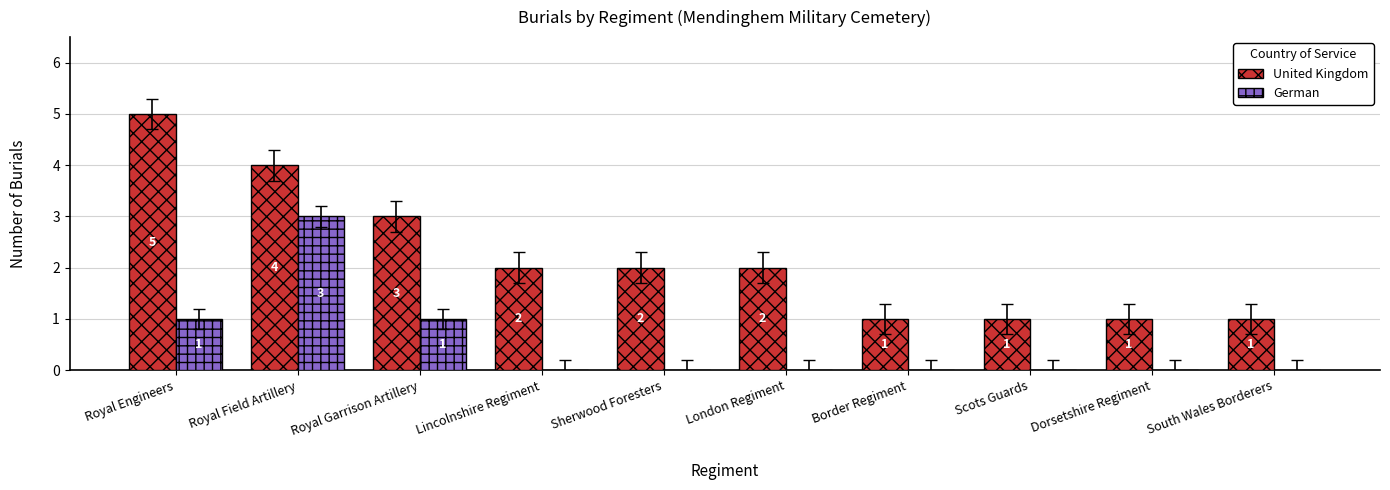

Reading left to right, list all the values displayed in this chart.

United Kingdom: Royal Engineers=5	Royal Field Artillery=4	Royal Garrison Artillery=3	Lincolnshire Regiment=2	Sherwood Foresters=2	London Regiment=2	Border Regiment=1	Scots Guards=1	Dorsetshire Regiment=1	South Wales Borderers=1
German: Royal Engineers=1	Royal Field Artillery=3	Royal Garrison Artillery=1	Lincolnshire Regiment=0	Sherwood Foresters=0	London Regiment=0	Border Regiment=0	Scots Guards=0	Dorsetshire Regiment=0	South Wales Borderers=0